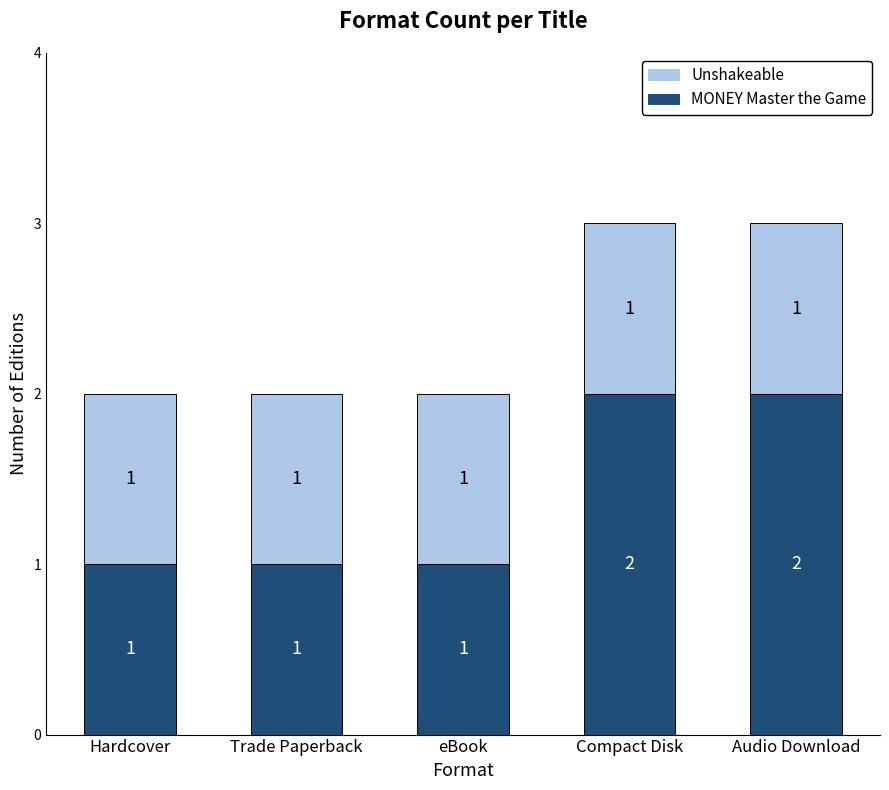

The value of MONEY Master the Game at Hardcover is 1. True or false?

True